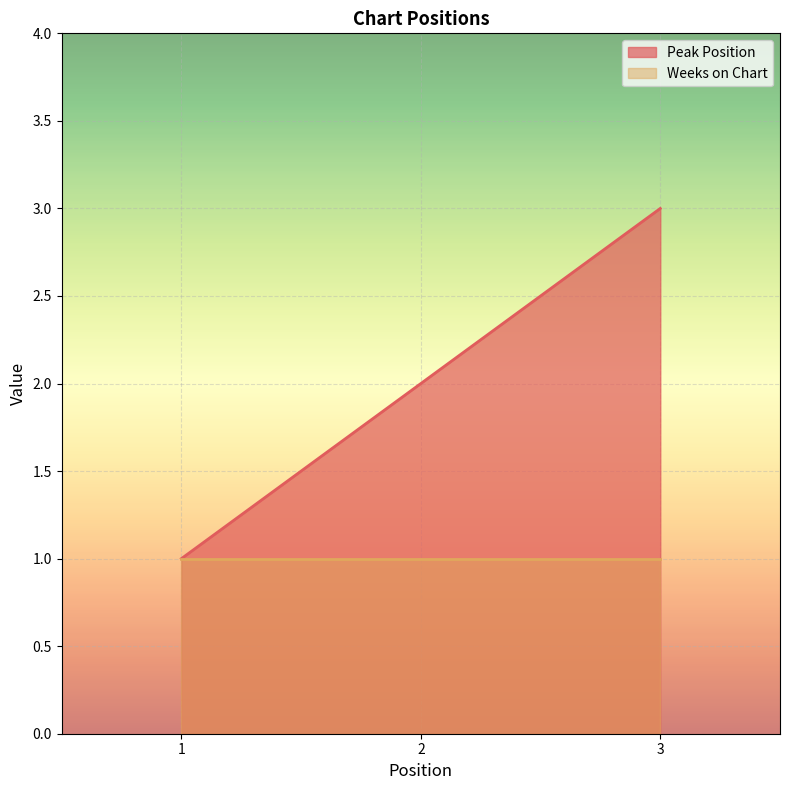

True or false: the data shows 3 at 2.

False